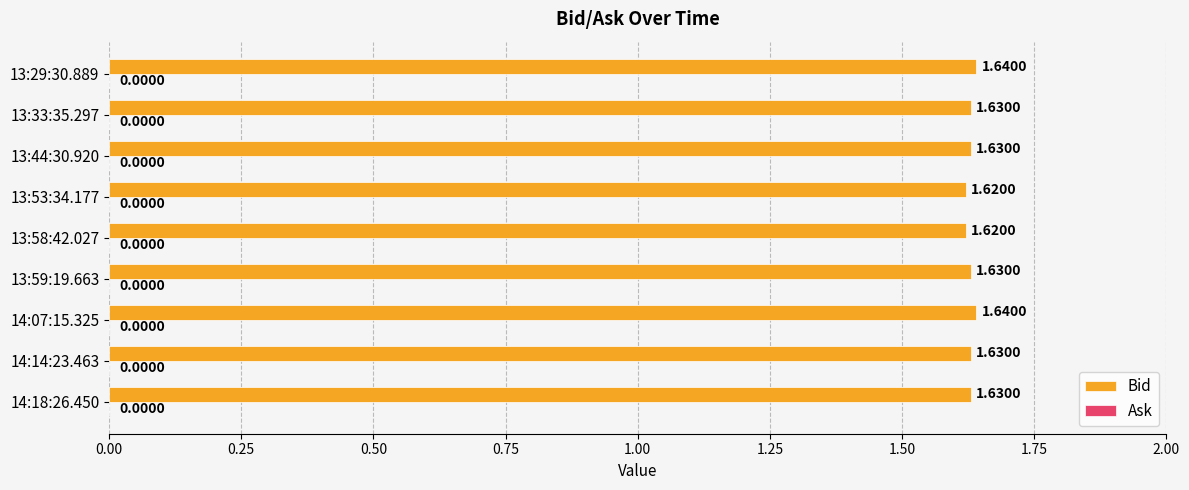

Count the number of data series in this chart.

1